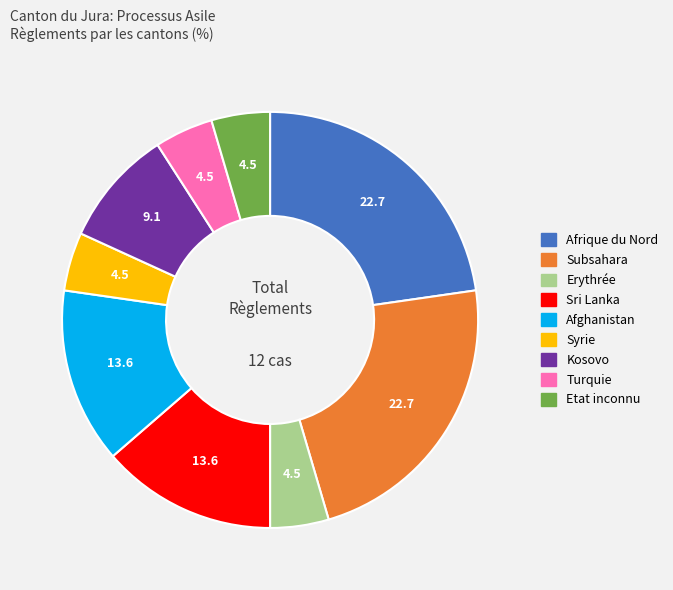

Is Turquie the majority of the pie?

No